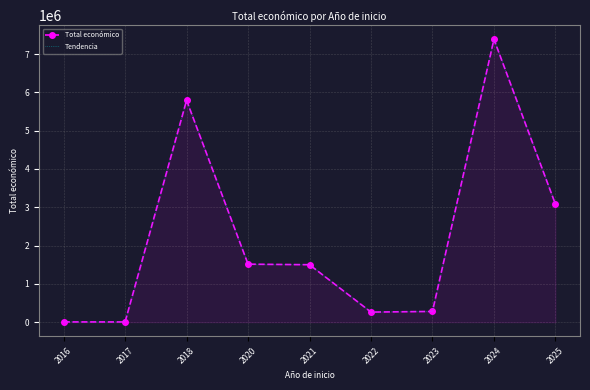

True or false: Total económico and Tendencia intersect in this chart.

False